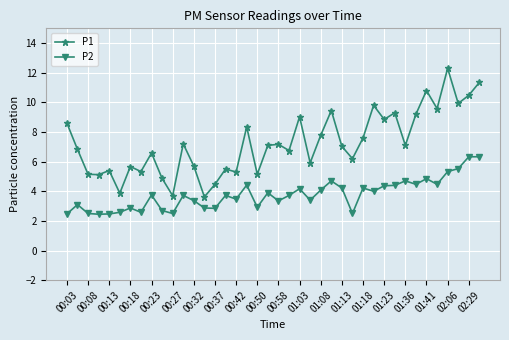

How many data points does each series have?

40